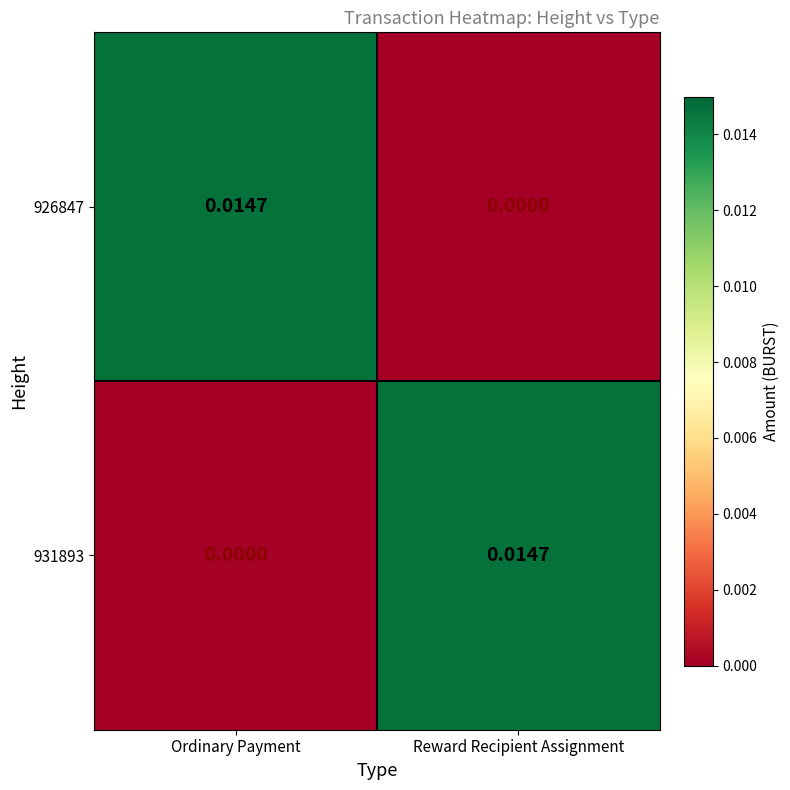

How many values in 926847 are above zero?

1